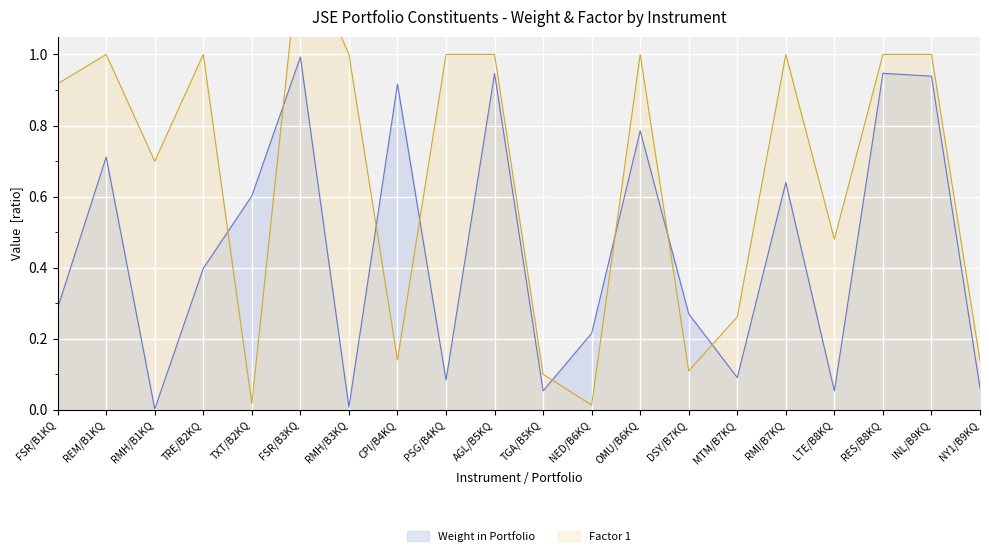

Reading left to right, what are all the values shown in this chart?

Weight in Portfolio: 0.3	0.7	0.0	0.4	0.6	1.0	0.0	0.9	0.1	0.9	0.1	0.2	0.8	0.3	0.1	0.6	0.1	0.9	0.9	0.1
Factor 1: 0.9	1.0	0.7	1.0	0.0	1.3	1.0	0.1	1.0	1.0	0.1	0.0	1.0	0.1	0.3	1.0	0.5	1.0	1.0	0.1